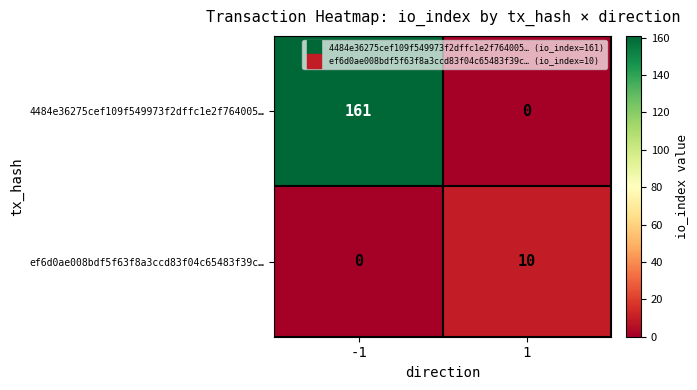

Which series changed the most between -1 and 1?

4484e36275cef109f549973f2dffc1e2f764005…